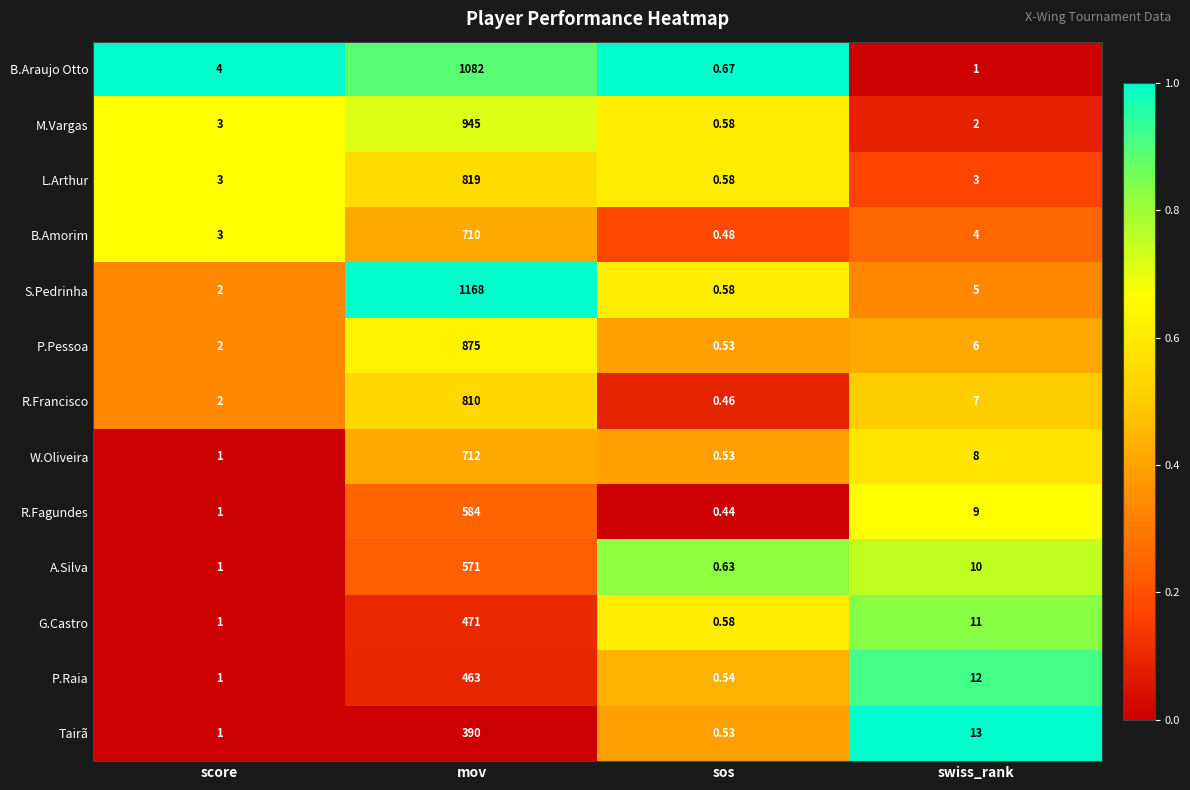

Between mov and sos, which series saw the biggest shift?

S.Pedrinha